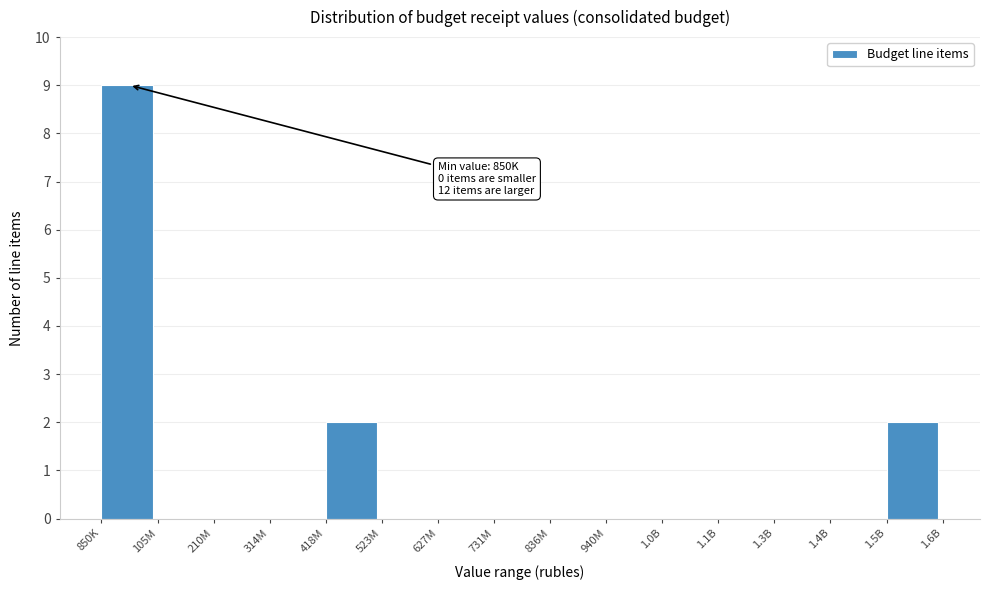

Reading left to right, what are all the values shown in this chart?

850K=9	105M=0	210M=0	314M=0	418M=2	523M=0	627M=0	731M=0	836M=0	940M=0	1.0B=0	1.1B=0	1.3B=0	1.4B=0	1.5B=2